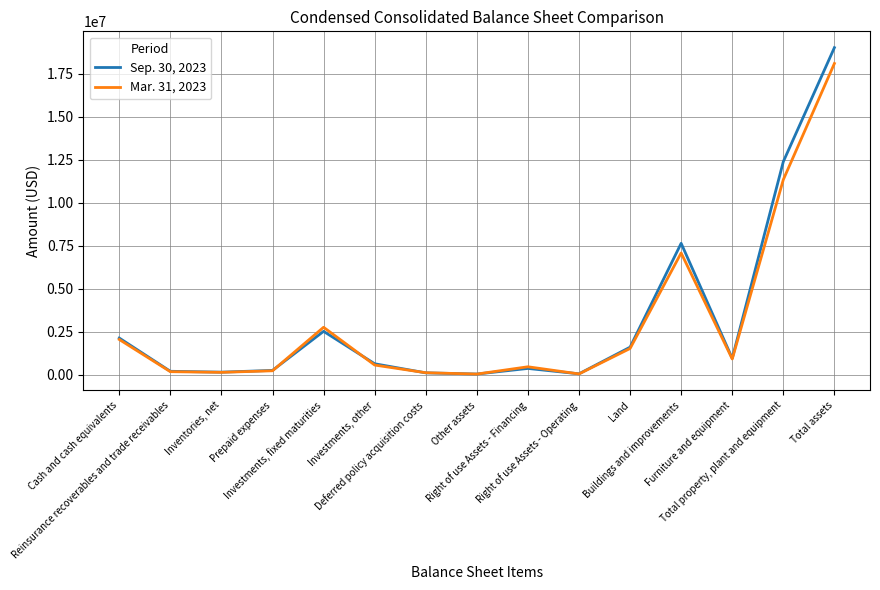

Which series has the widest spread of values?

Sep. 30, 2023